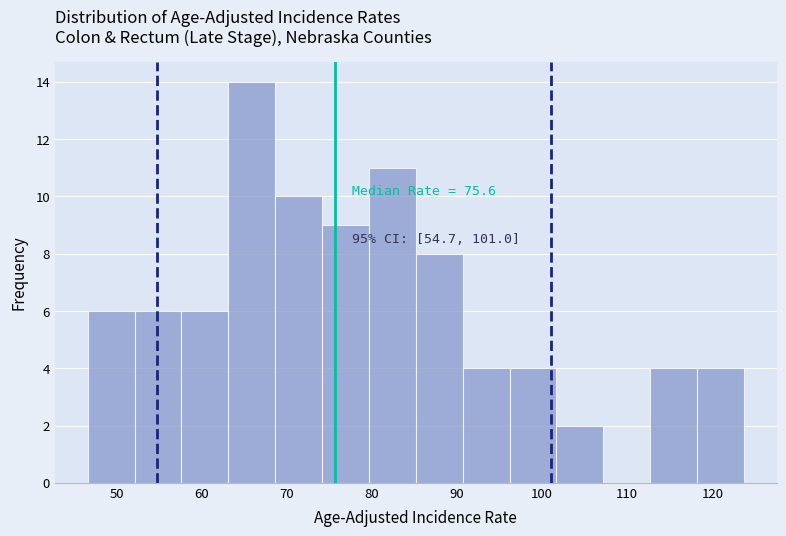

Over which range of the x-axis is the bar tallest?

63 to 69